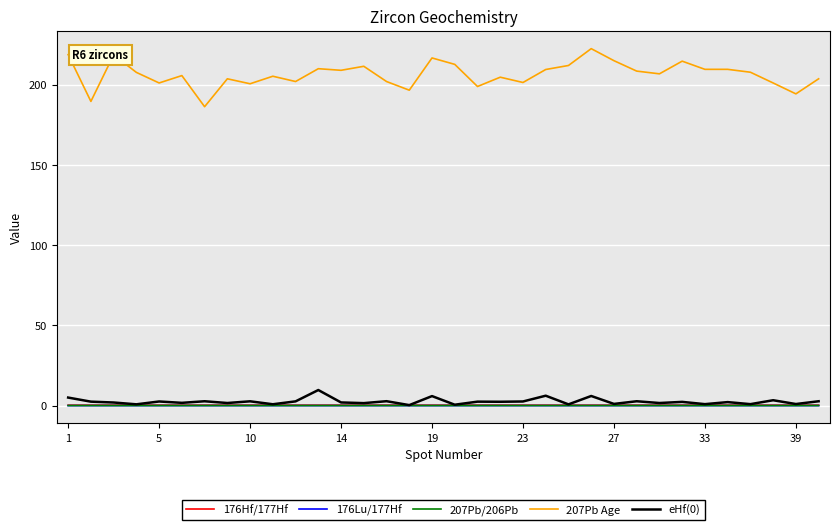

What is the greatest value displayed?

222.6